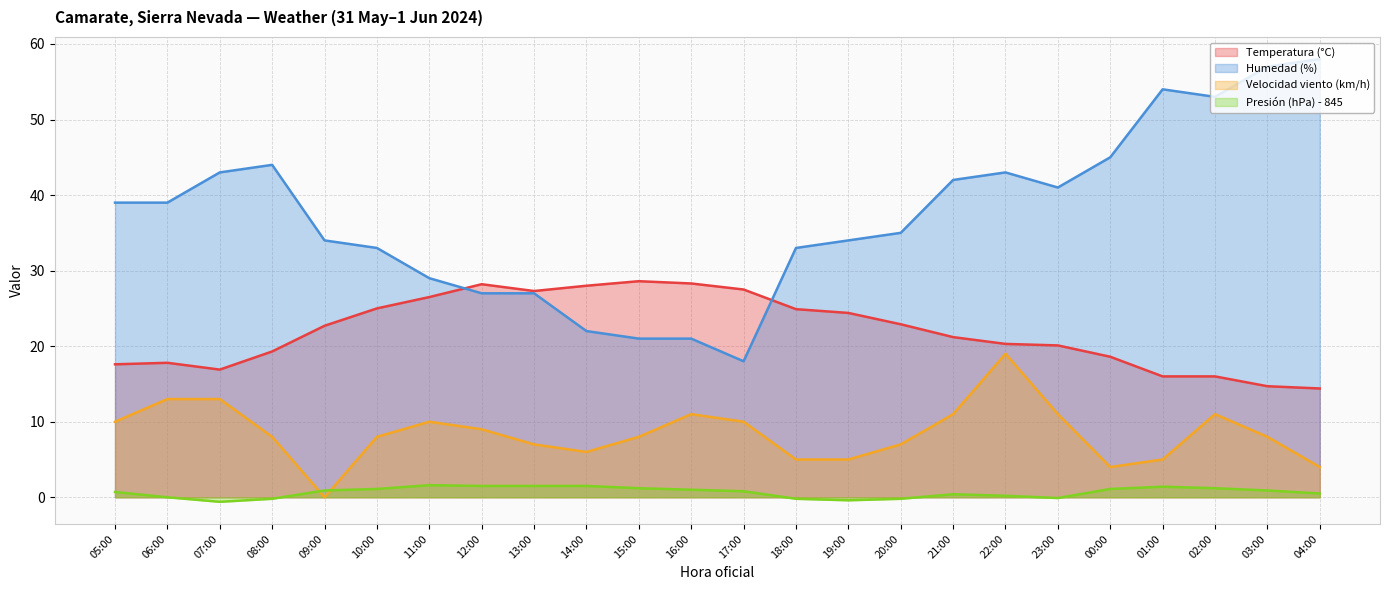

List the series in order of their overall mean, lowest first.

Presión (hPa) - 845, Velocidad viento (km/h), Temperatura (°C), Humedad (%)